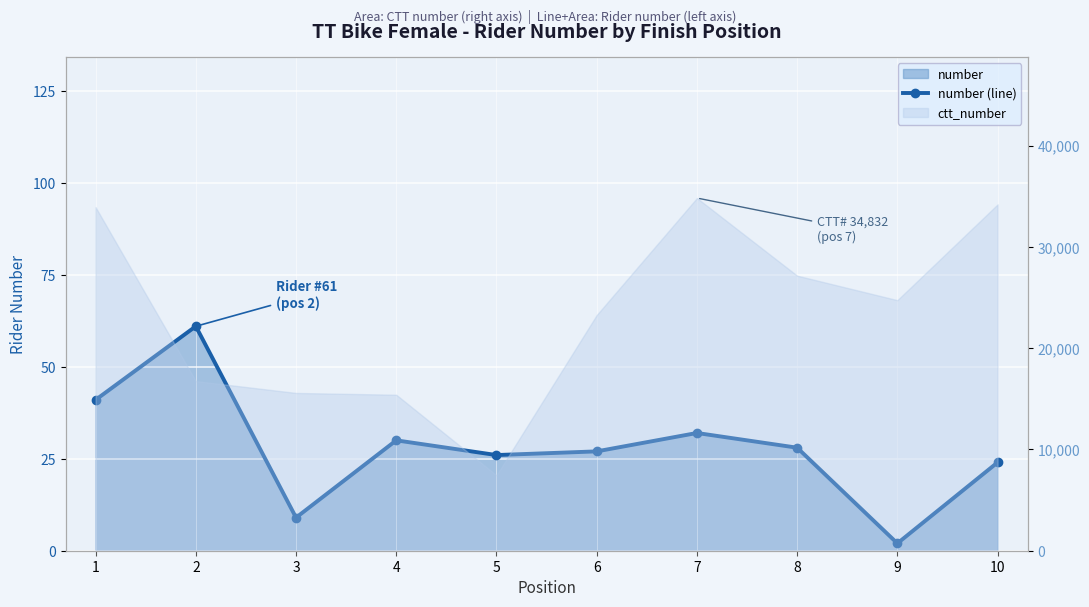

Reading right to left, list all the values displayed in this chart.

10=24	9=2	8=28	7=32	6=27	5=26	4=30	3=9	2=61	1=41